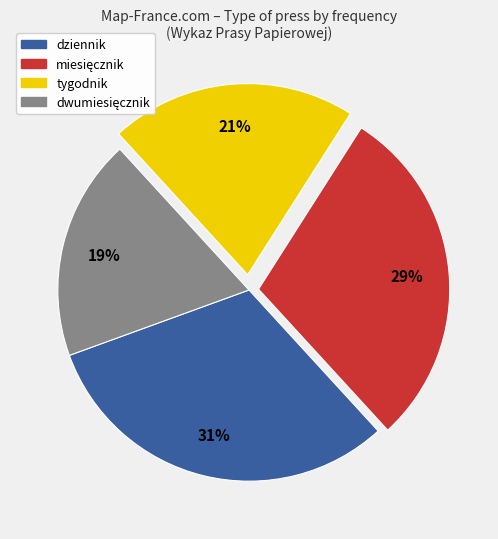

True or false: dziennik accounts for 31% of the total.

True